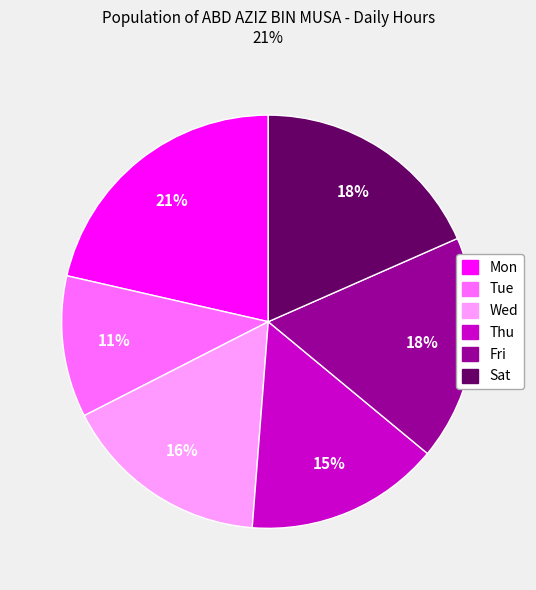

Count the number of slices in the pie.

6